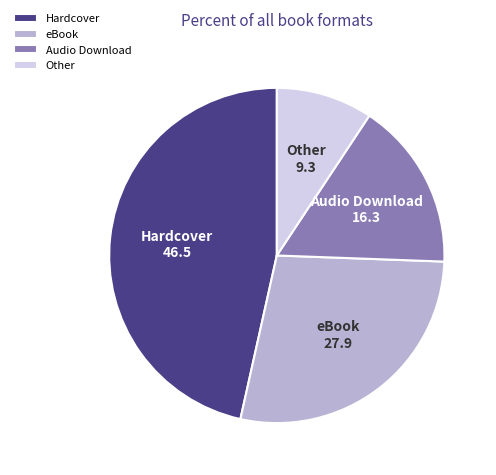

Do Audio Download and Hardcover together represent more than half of the pie?

Yes